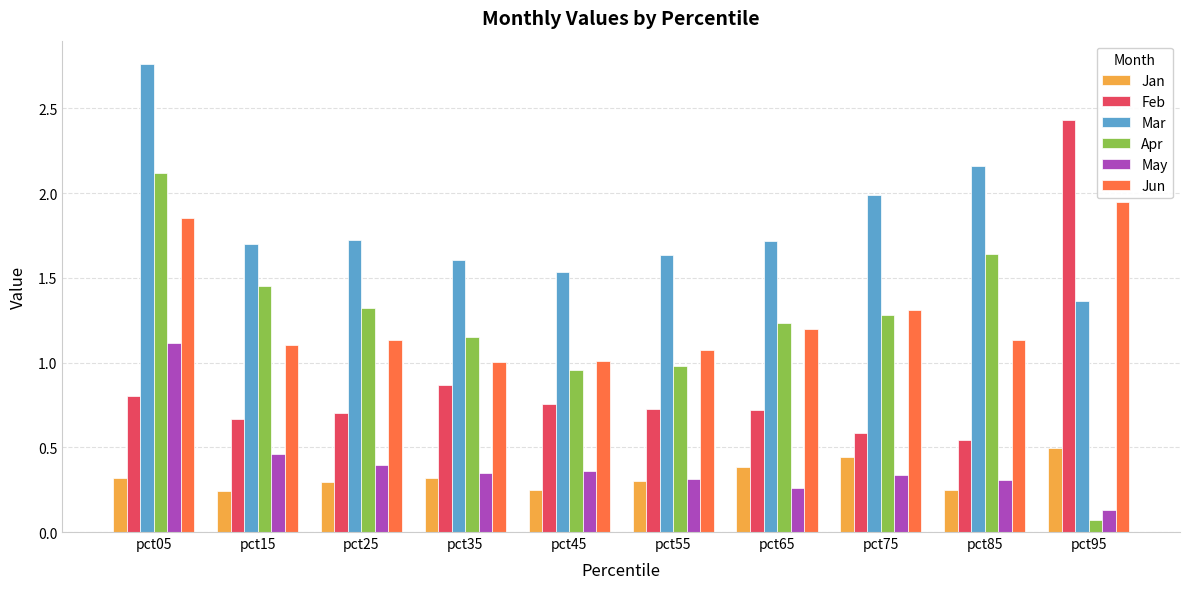

Rank the series by their maximum value, from lowest to highest.

Jan, May, Jun, Apr, Feb, Mar